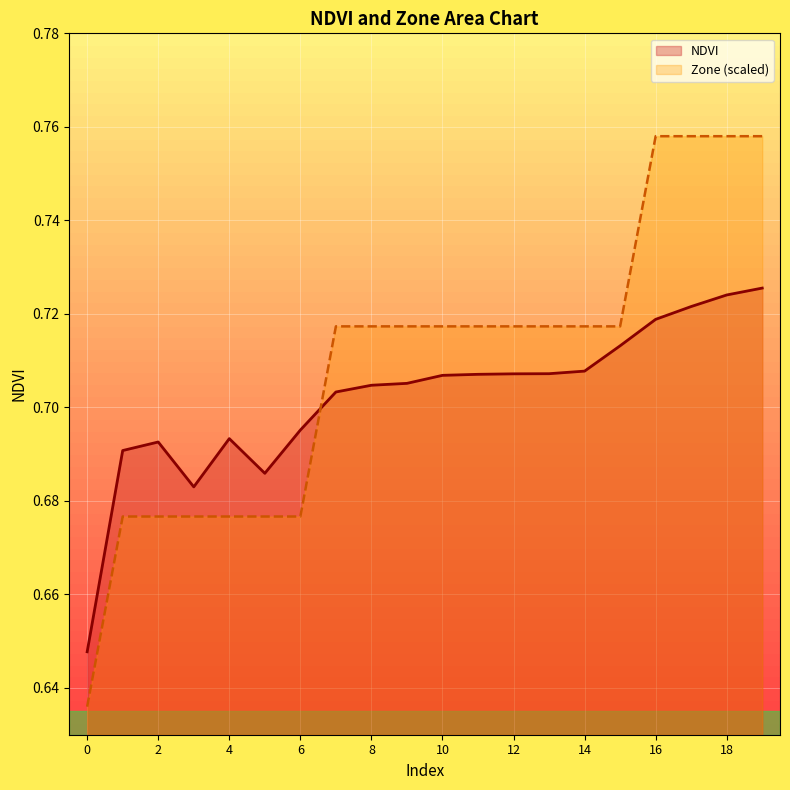

How many lines are shown in the chart?

2